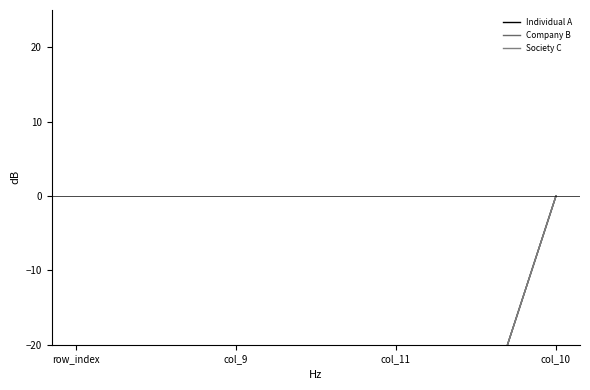

What is the label of the 2nd point from the left?

col_9